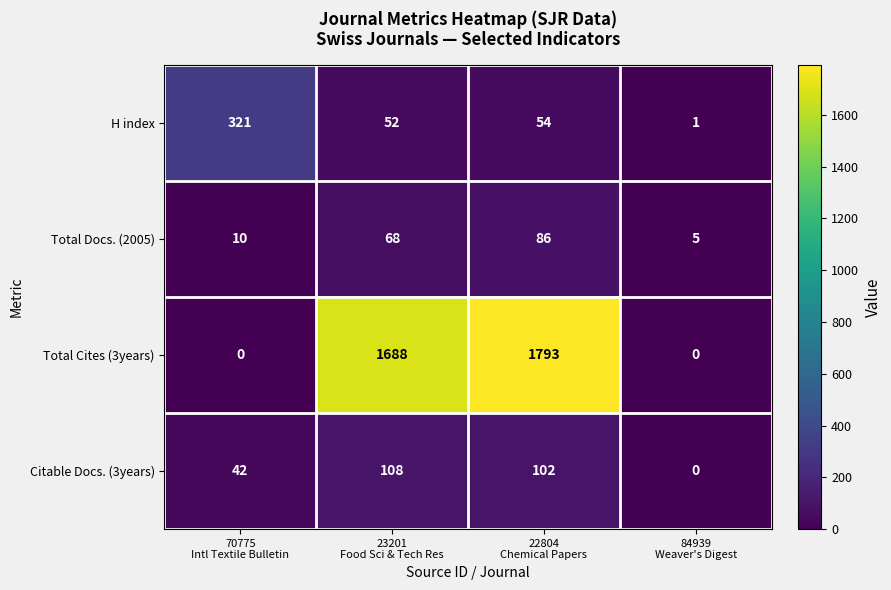

What is the difference between the highest and lowest values at 70775
Intl Textile Bulletin?

321